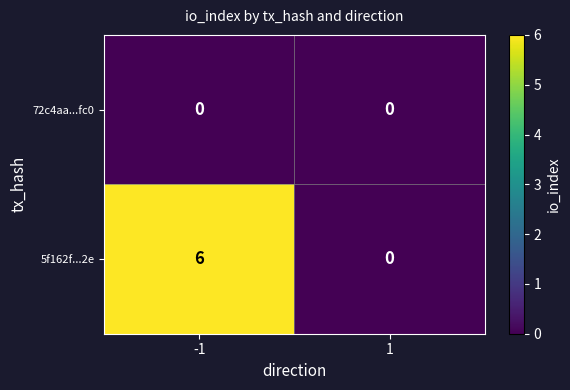

Reading right to left, list all the values displayed in this chart.

72c4aa...fc0: 0	0
5f162f...2e: 0	6